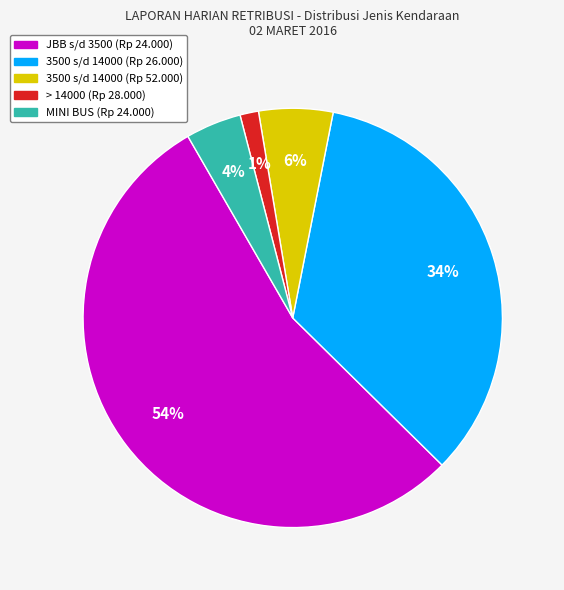

Is there a majority slice in this chart?

Yes